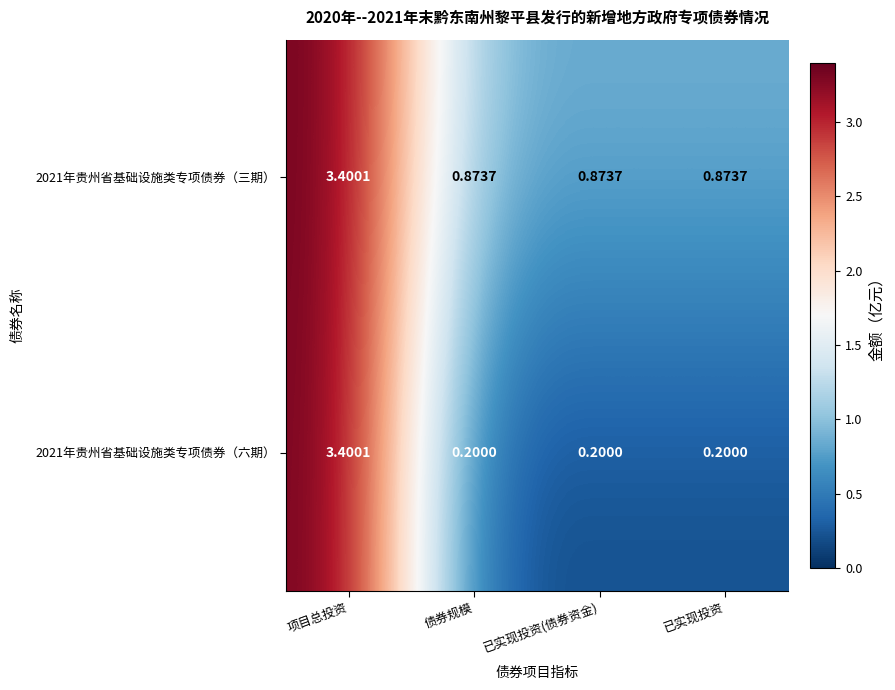

What is the total value across all series at 已实现投资(债券资金)?

1.1